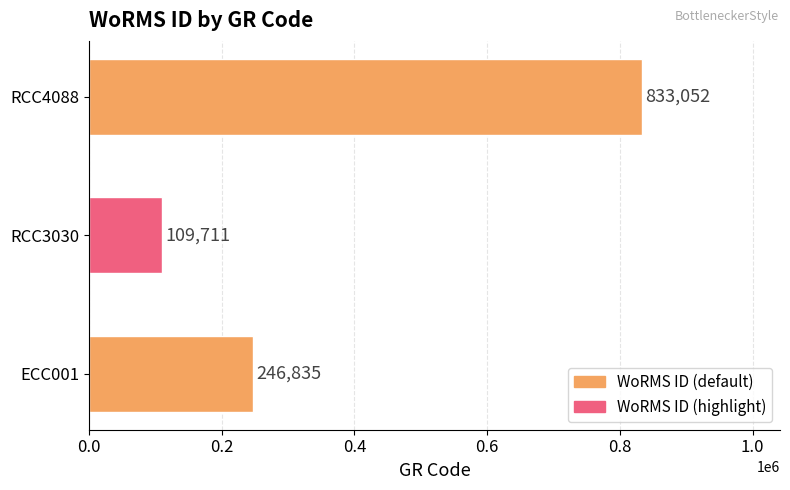

Reading bottom to top, list all the values displayed in this chart.

246835	109711	833052